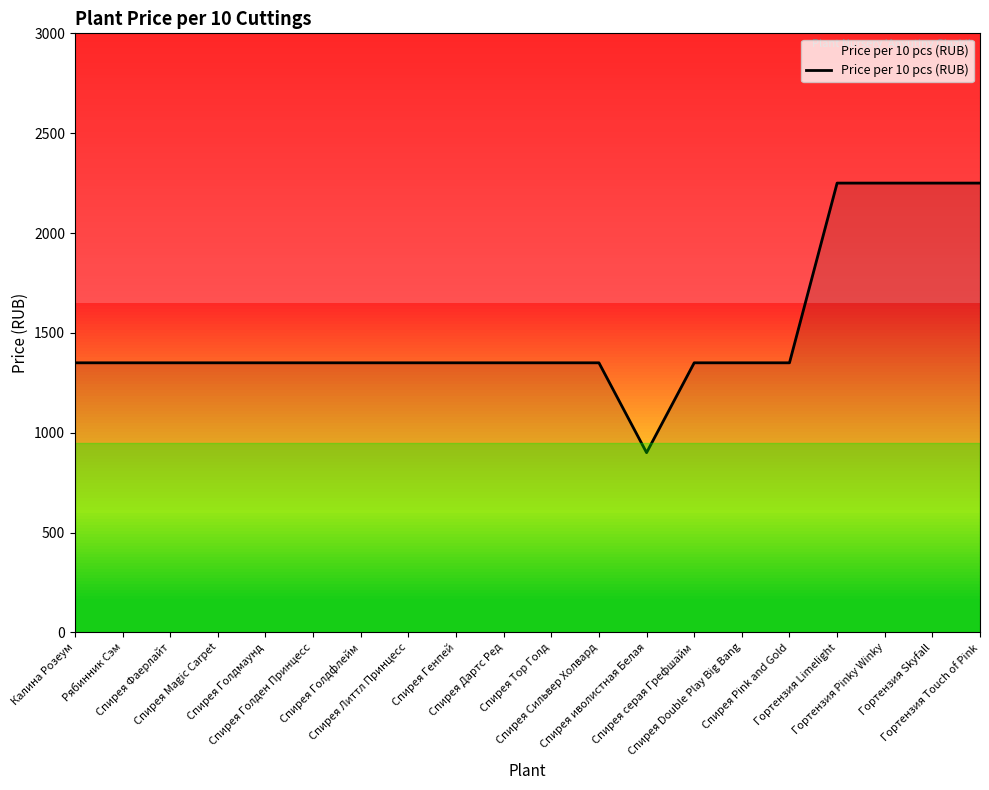

What is the maximum value shown in the chart?

2250